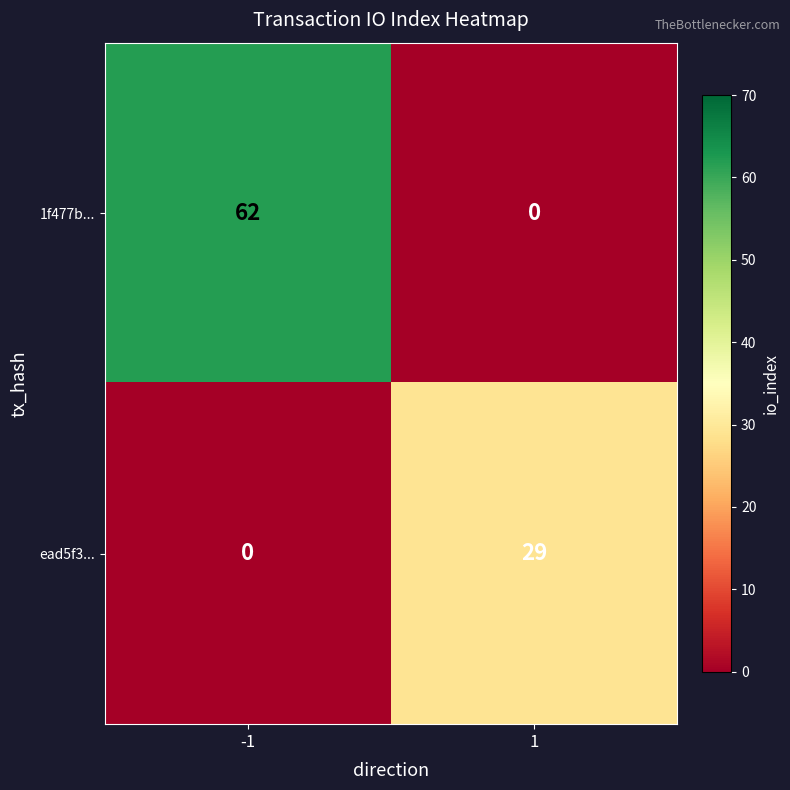

Is it true that 1f477b... equals 62 at -1?

True